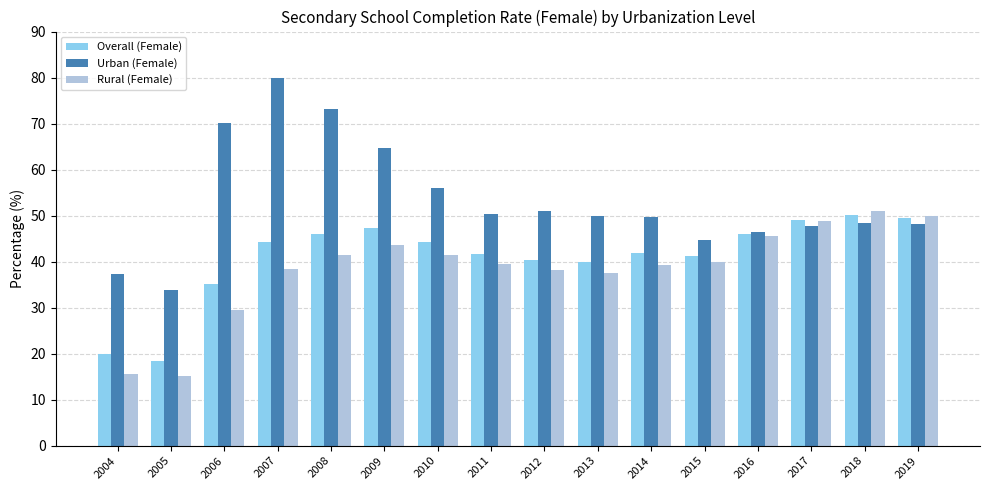

Is the value of Rural (Female) at 2016 greater than the value of Urban (Female) at 2007?

No